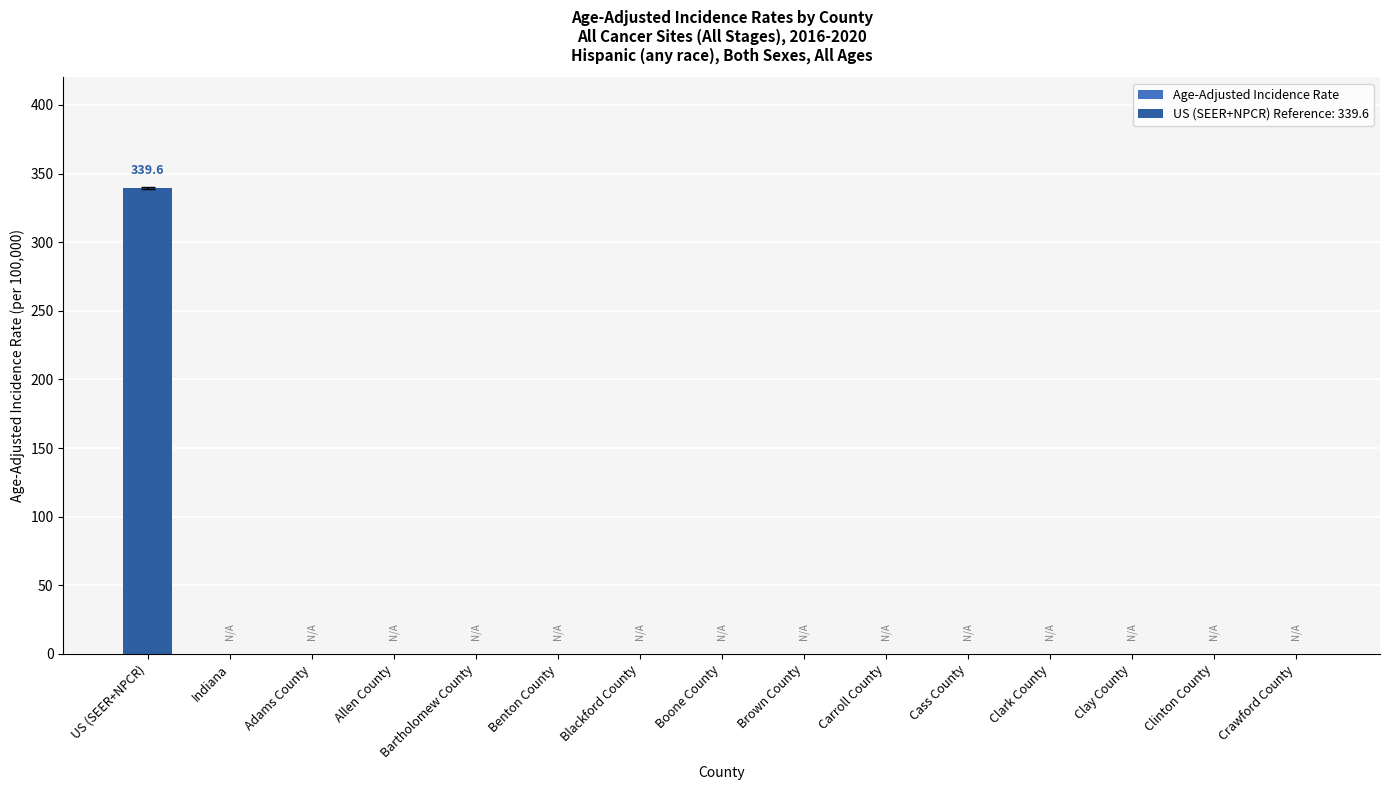

The chart shows a value of -219.3 at Blackford County. True or false?

False